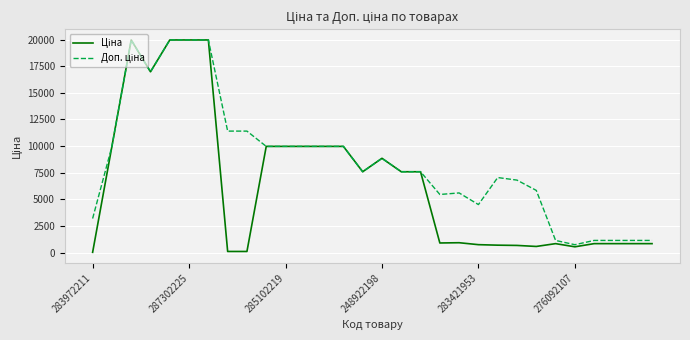

How many interior local valleys does the Доп. ціна series have?

5